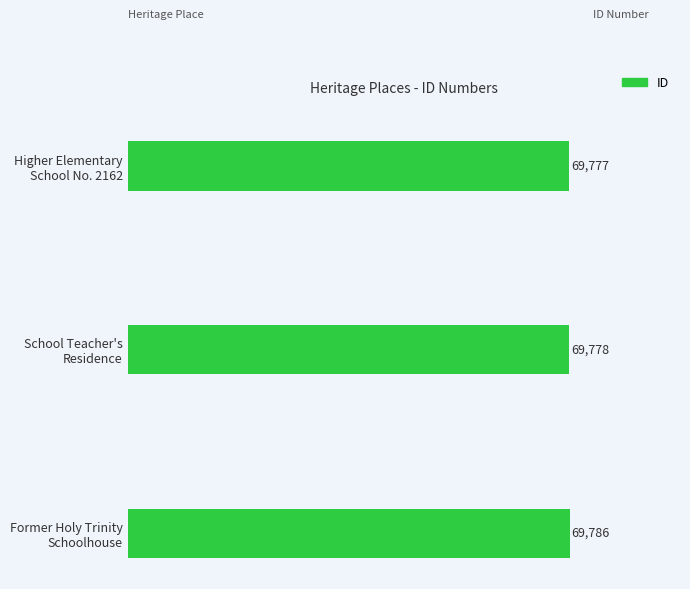

How many values are between 69777 and 69786?

3